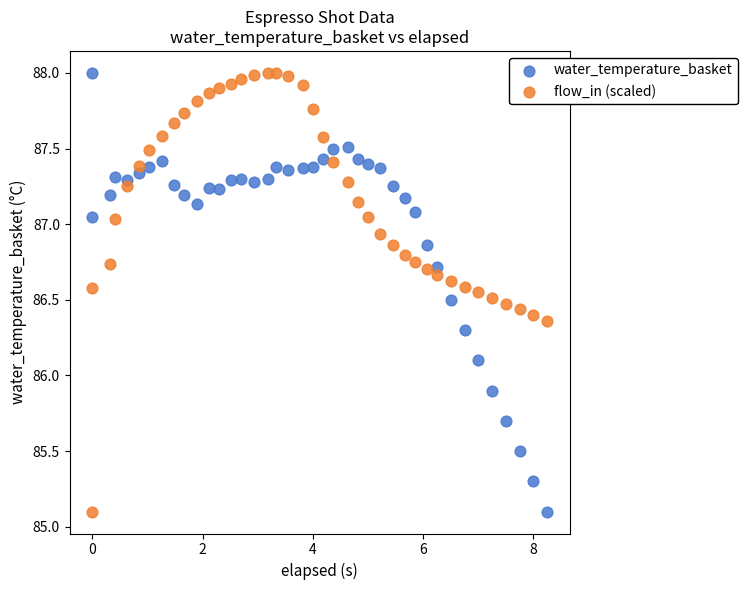

What is the X range (max minus min) for the scatter plot?

8.2